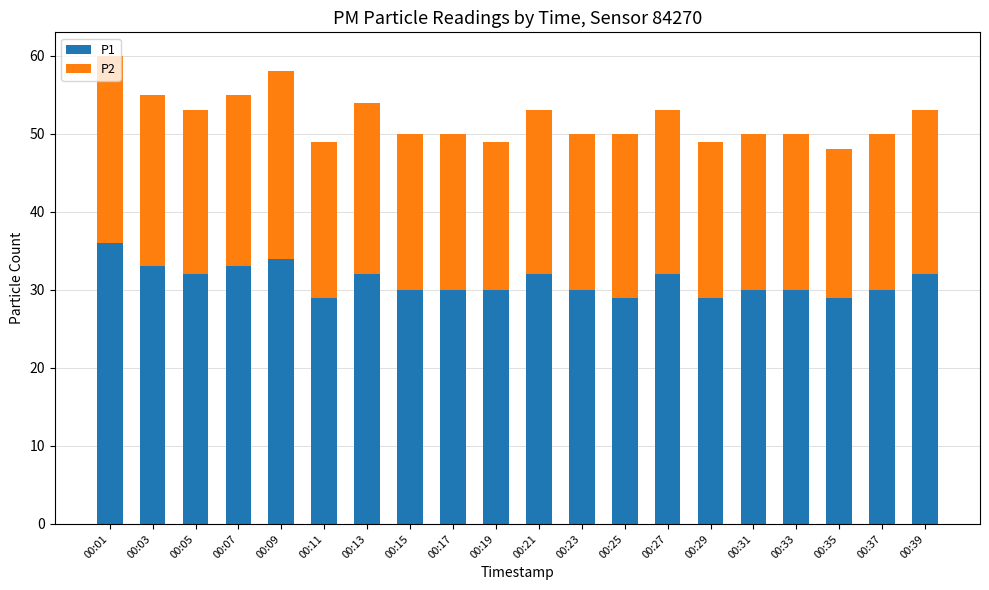

True or false: P1 has a value of 34 at 00:09.

True